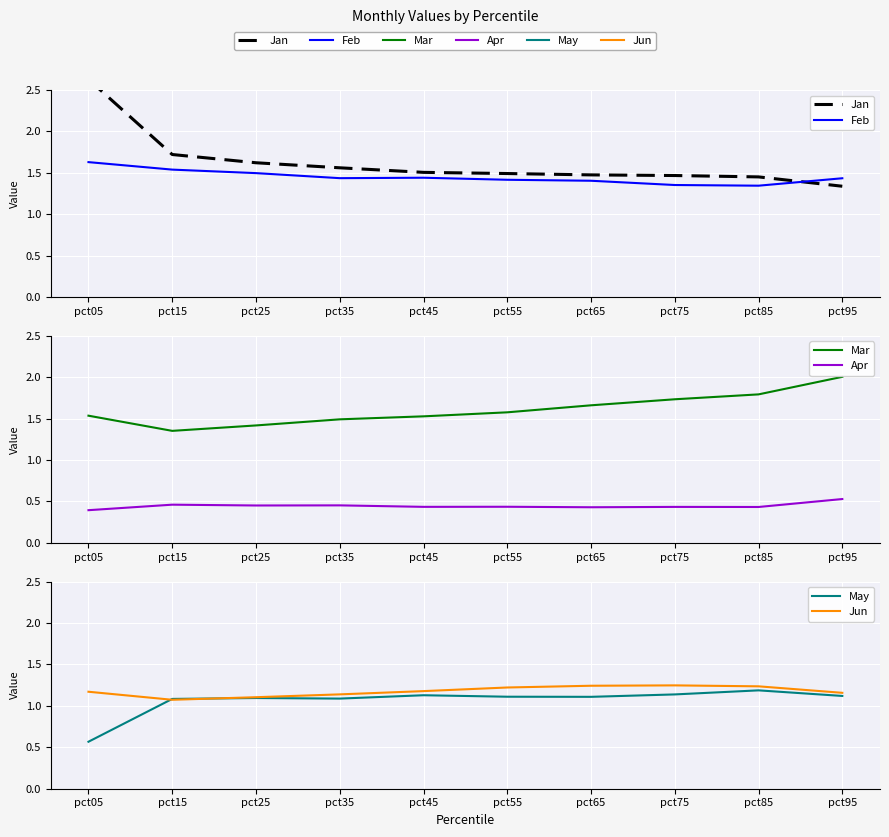

What are all the series names shown in the legend?

Jan, Feb, Mar, Apr, May, Jun